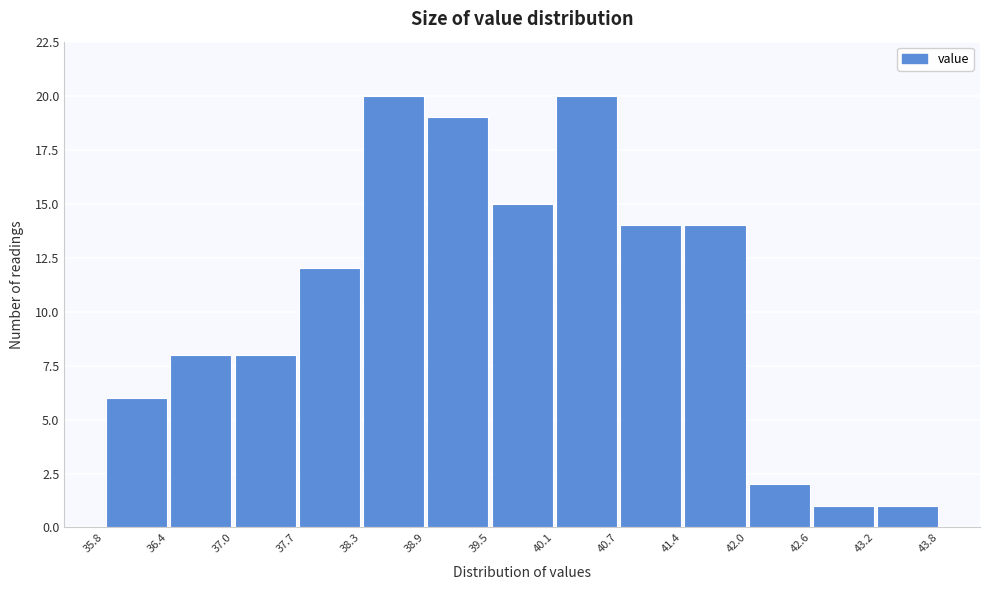

Reading left to right, transcribe this chart: for each bar, give the range it covers on the x-axis and its height. The values are not printed on the chart, so give them approximately, as read against the axis.

35.8 to 36.4: 6
36.4 to 37.0: 8
37.0 to 37.7: 8
37.7 to 38.3: 12
38.3 to 38.9: 20
38.9 to 39.5: 19
39.5 to 40.1: 15
40.1 to 40.7: 20
40.7 to 41.4: 14
41.4 to 42.0: 14
42.0 to 42.6: 2
42.6 to 43.2: 1
43.2 to 43.8: 1